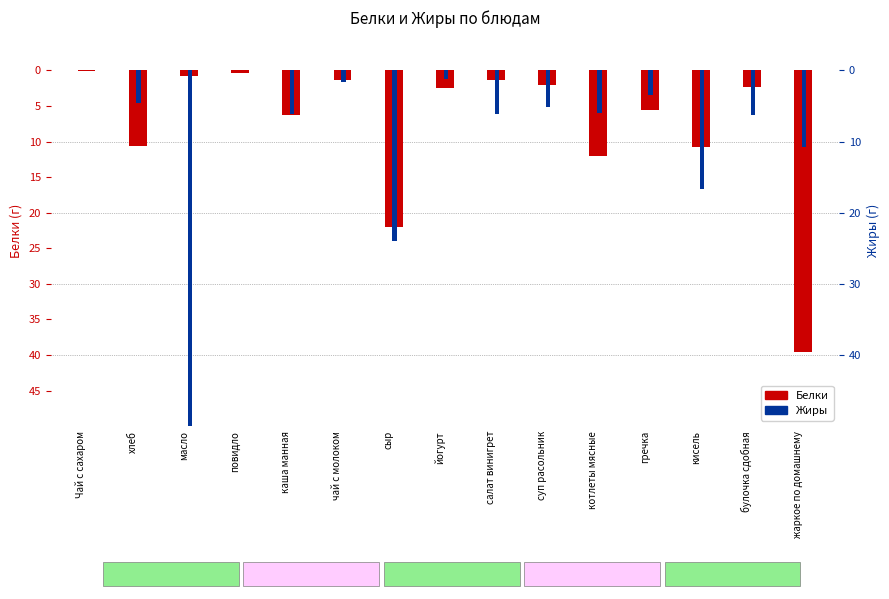

How many bars are there in total?

30